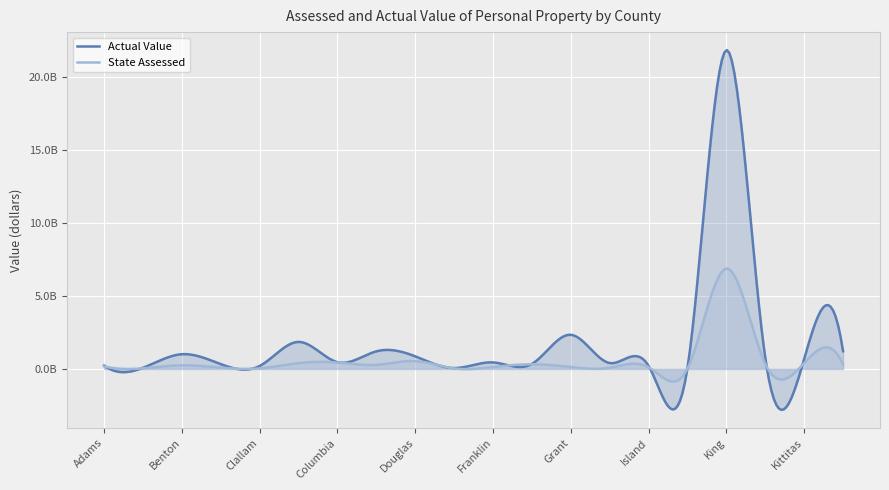

Where is the first local minimum for Actual Value?

Asotin